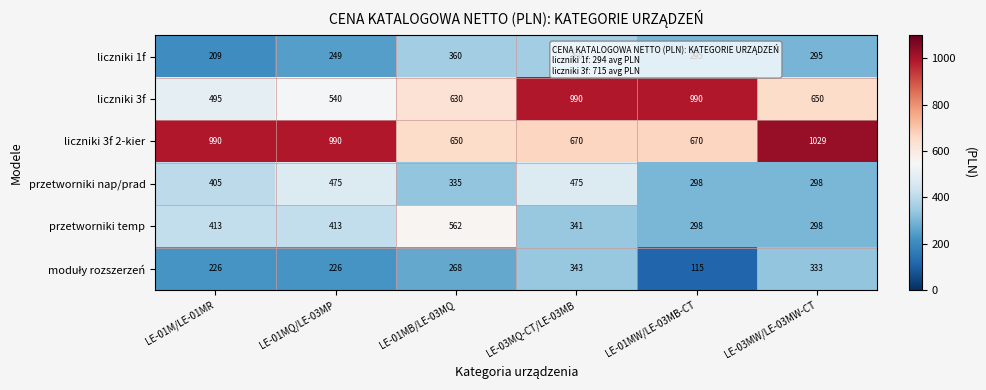

What is the spread (max minus min) of values at LE-03MQ-CT/LE-03MB?

649